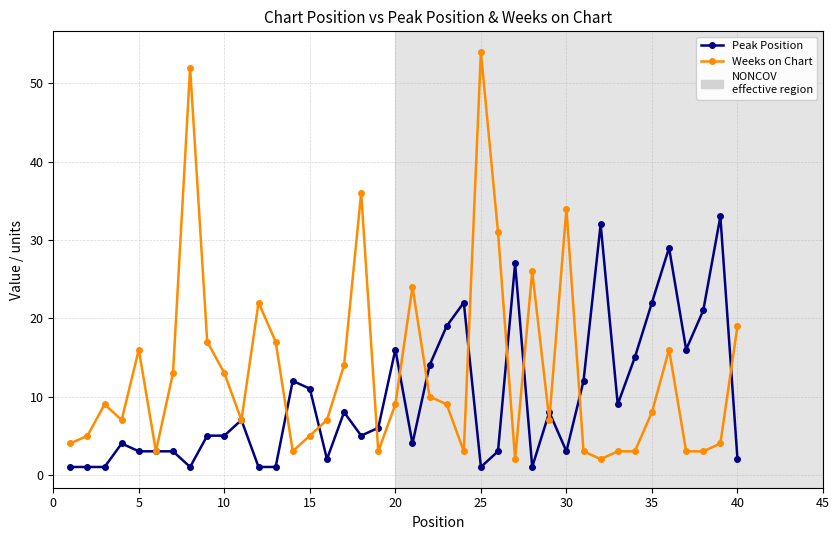

True or false: Peak Position and Weeks on Chart cross at least once.

True